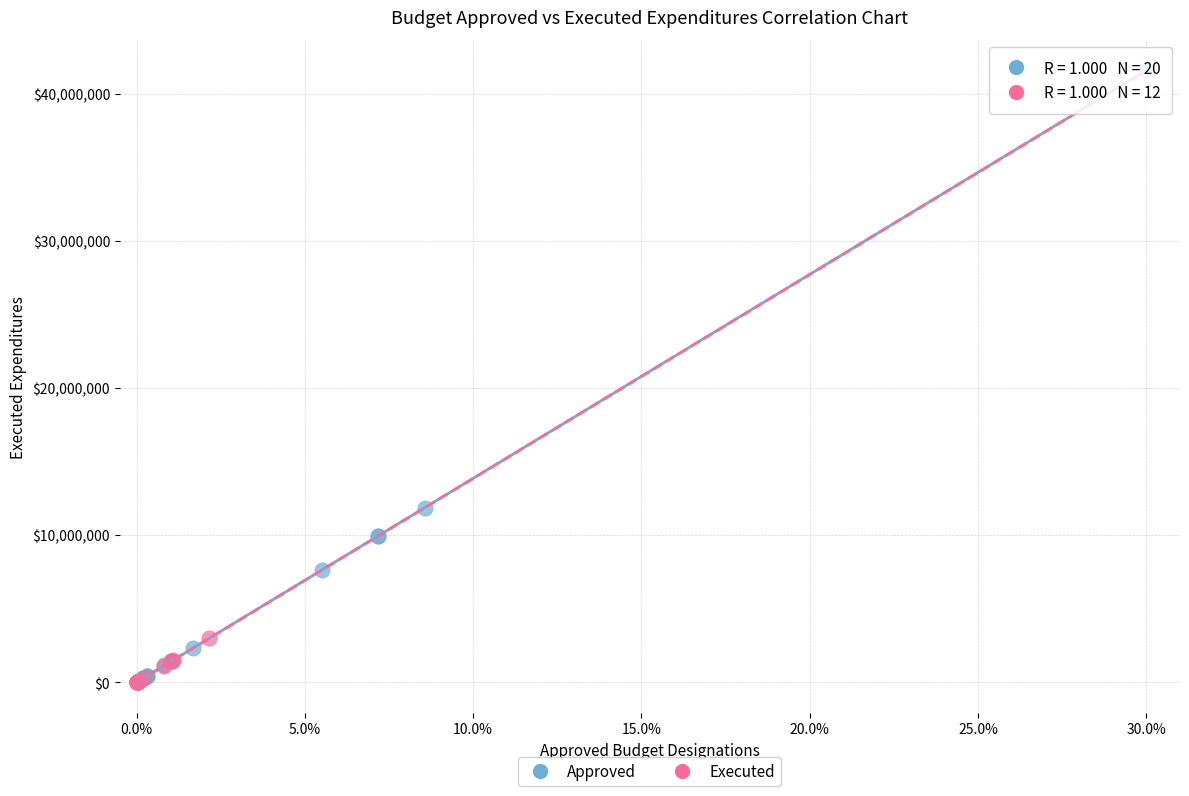

Which series contains the highest Y value?

Approved